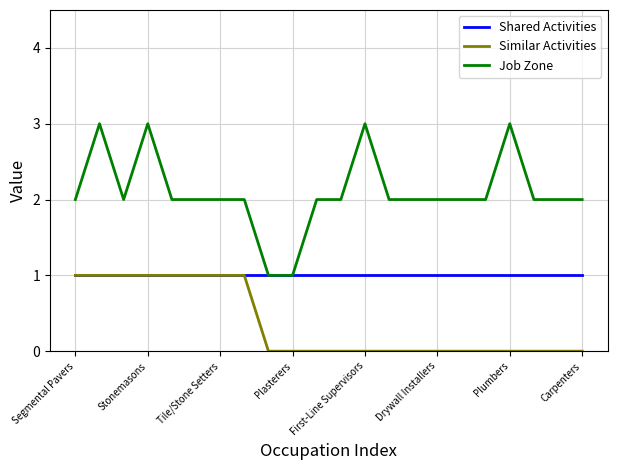

Rank the series by their average value, from highest to lowest.

Job Zone, Shared Activities, Similar Activities